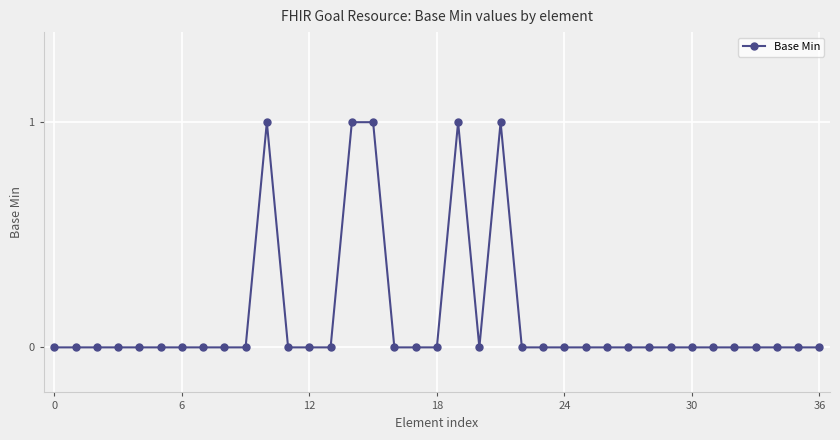

Reading left to right, what are all the values shown in this chart?

0	0	0	0	0	0	0	0	0	0	1	0	0	0	1	1	0	0	0	1	0	1	0	0	0	0	0	0	0	0	0	0	0	0	0	0	0